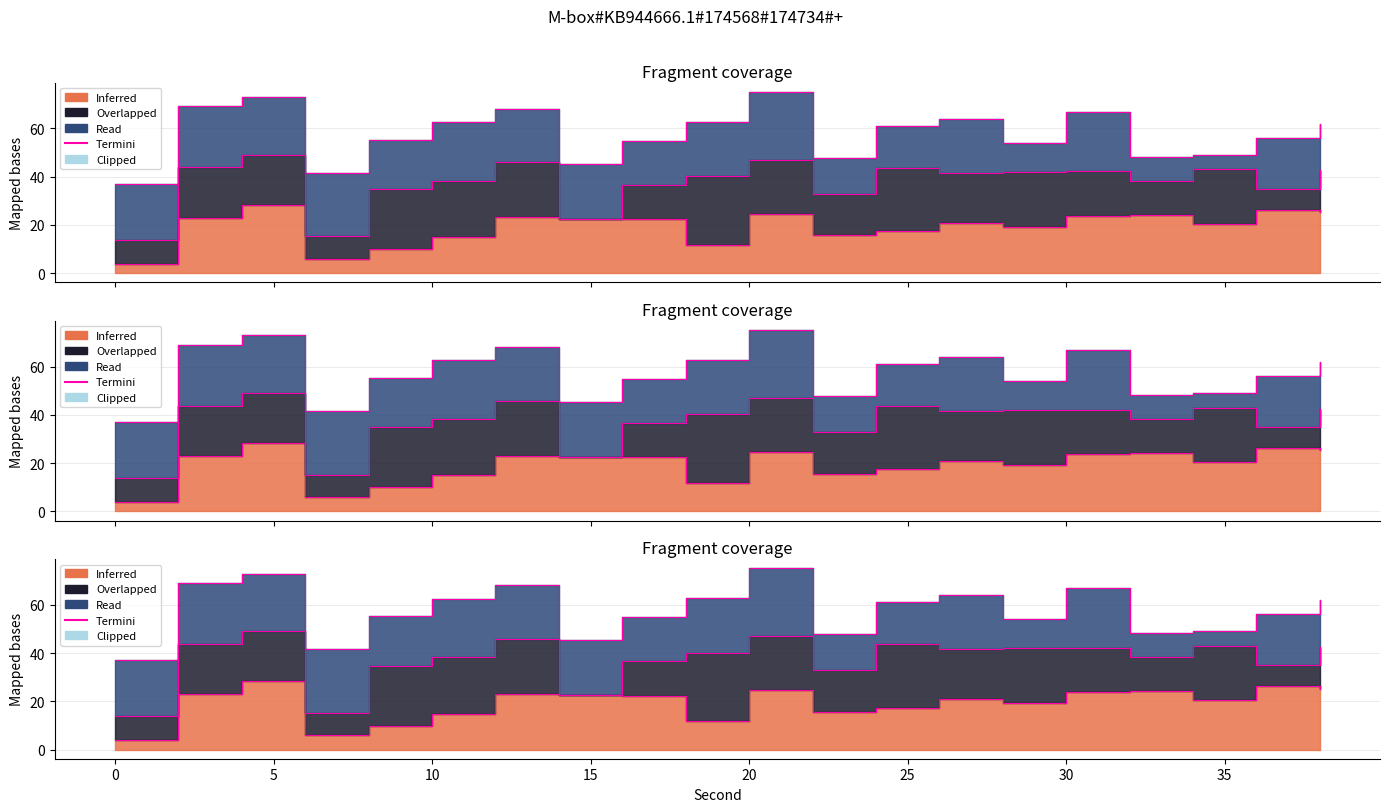

Where is the first local maximum?

5